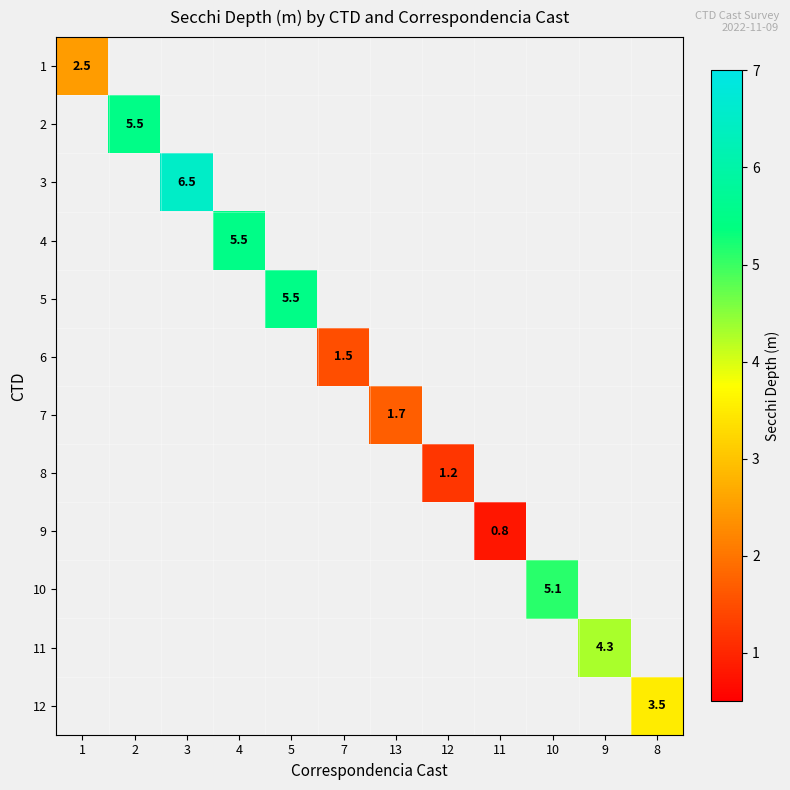

How many positive values does the 12 series have?

1